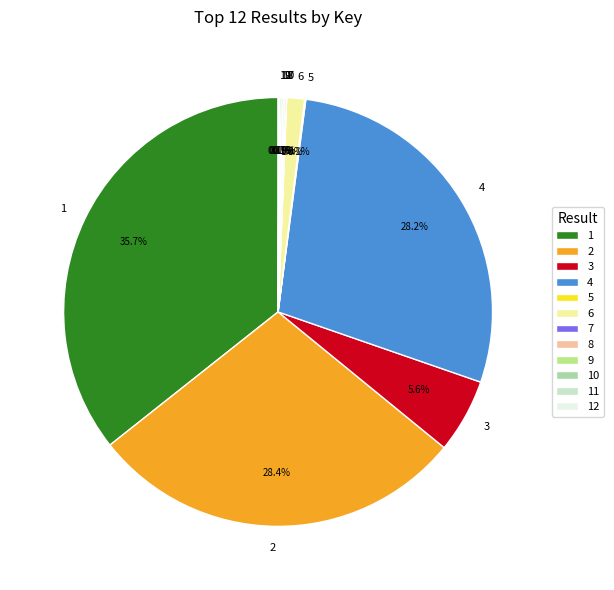

Is there a majority slice in this chart?

No